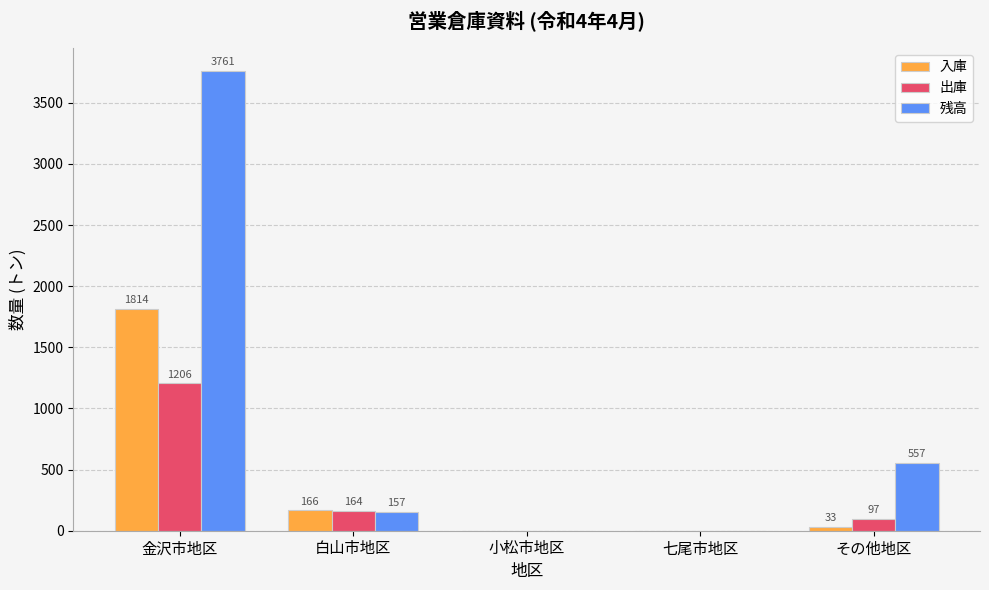

Is it true that 残高 equals 889 at 金沢市地区?

False